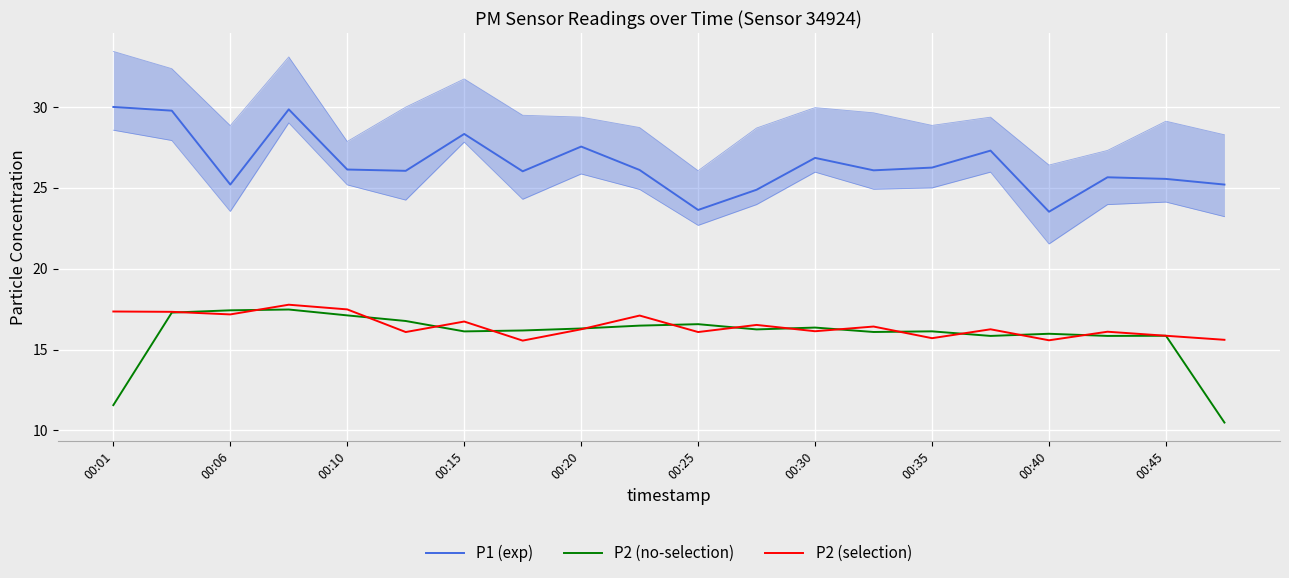

Read the P2 (no-selection) value at 00:30.

16.4